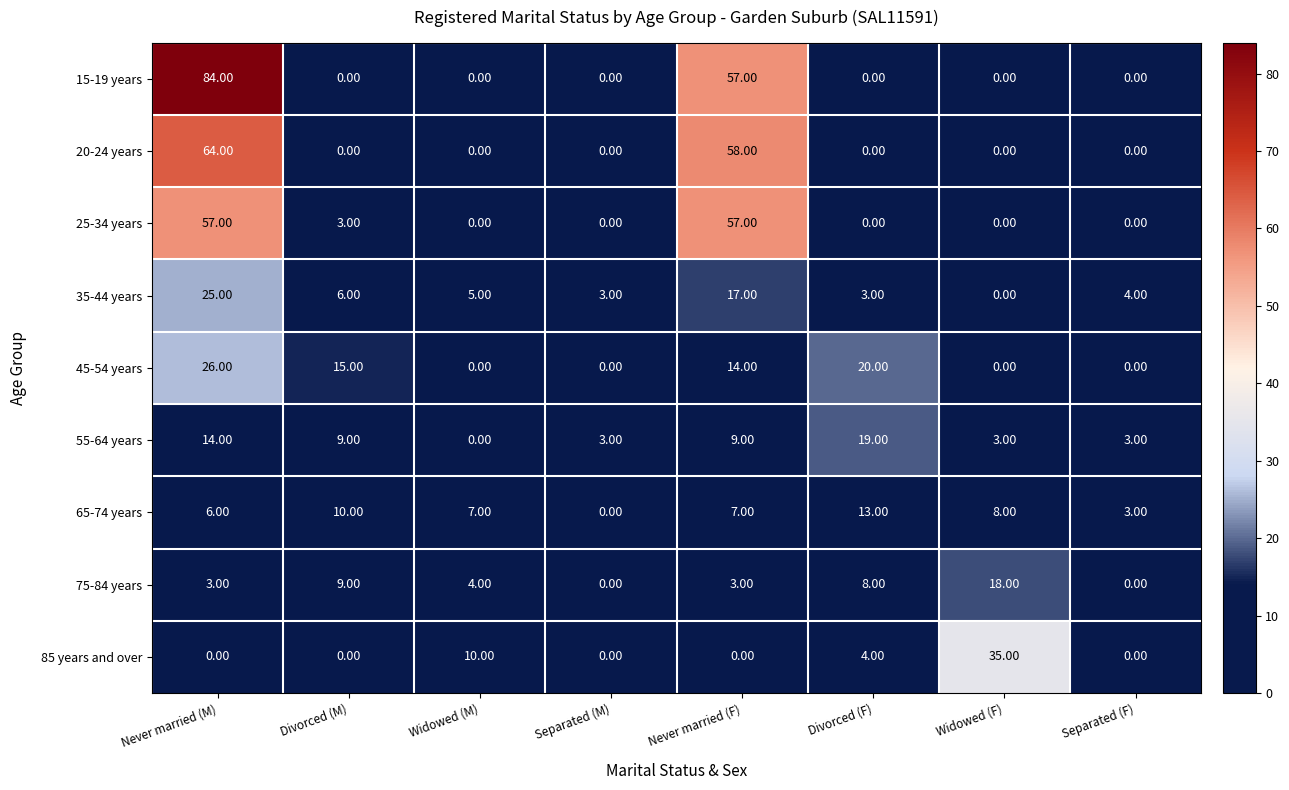

Which series has the largest total across all categories?

15-19 years